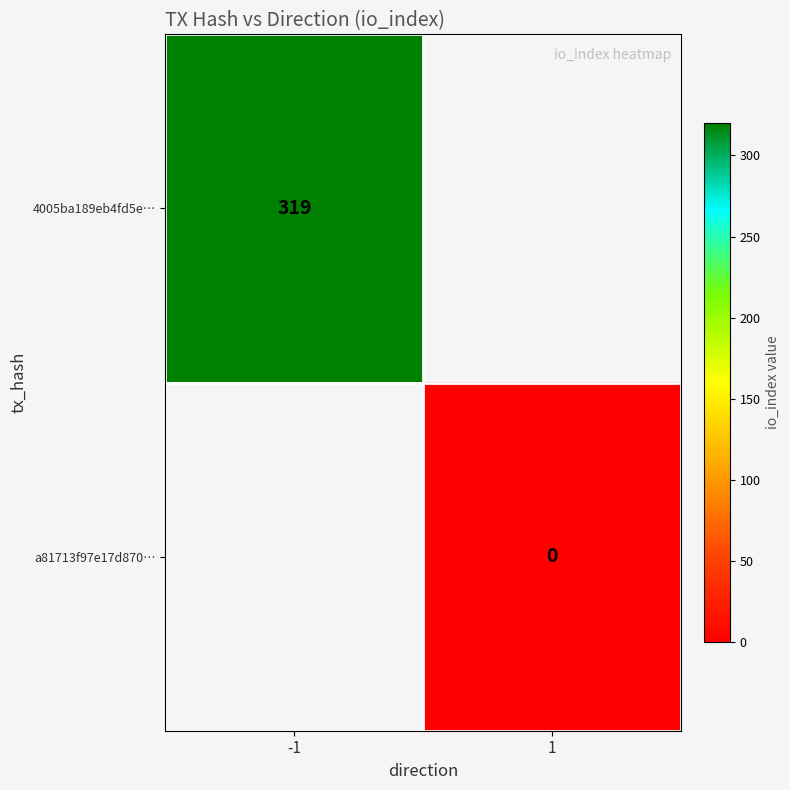

True or false: 4005ba189eb4fd5e… has a value of 488 at -1.

False